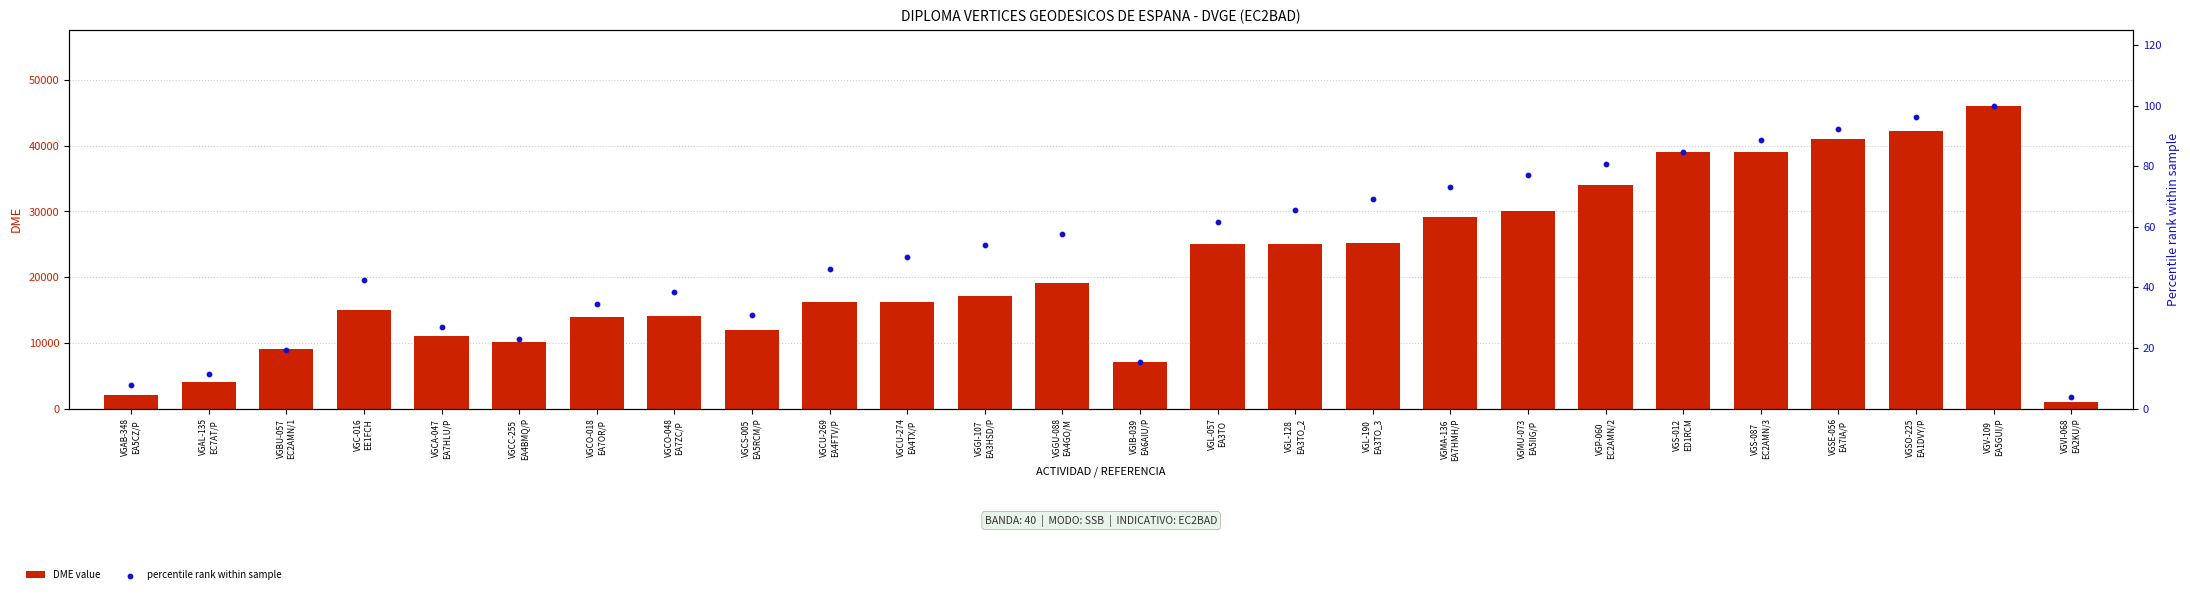

At which category is the sum across all series the highest?

VGV-109
EA5GUI/P